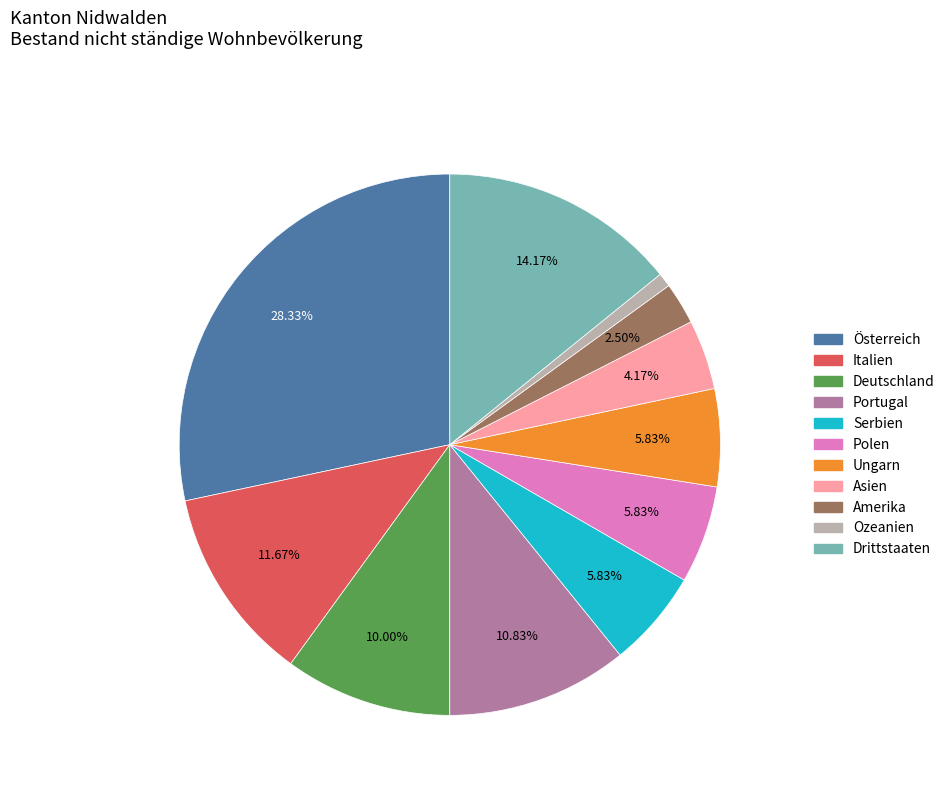

Is there any slice that represents more than half of the pie?

No